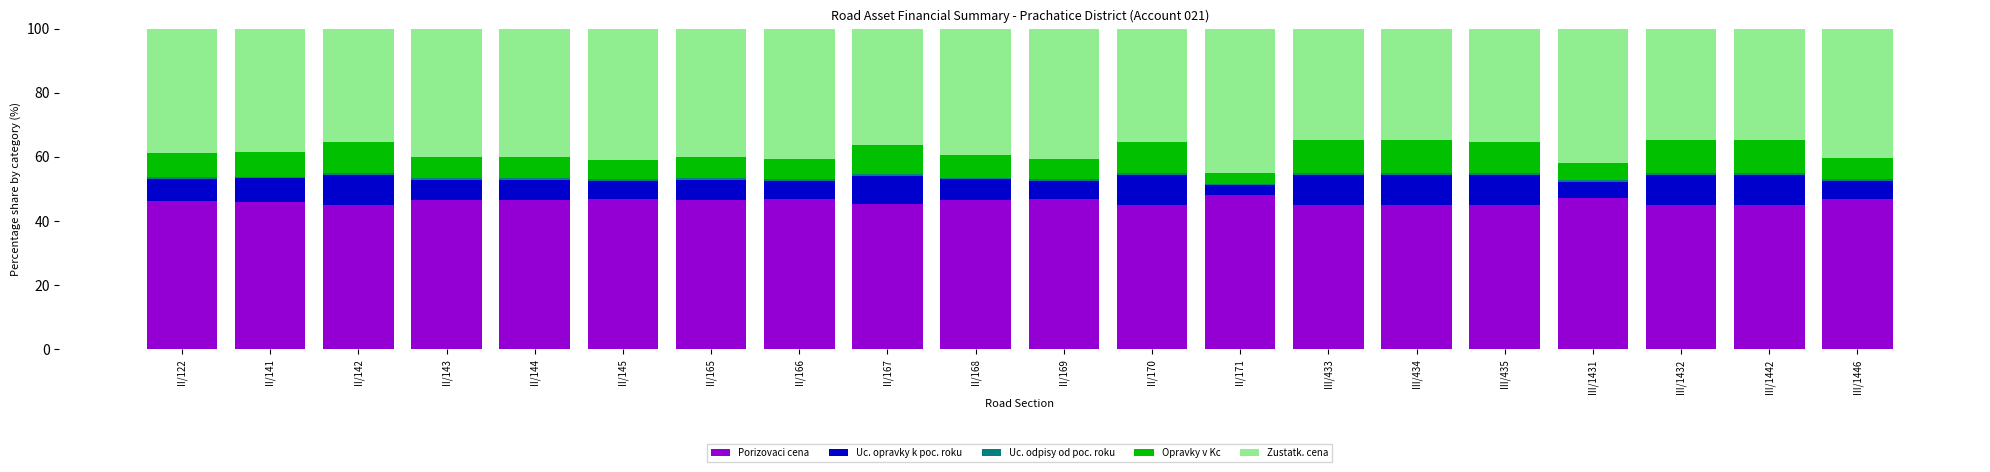

What is the highest value of the Porizovaci cena series?

48.3